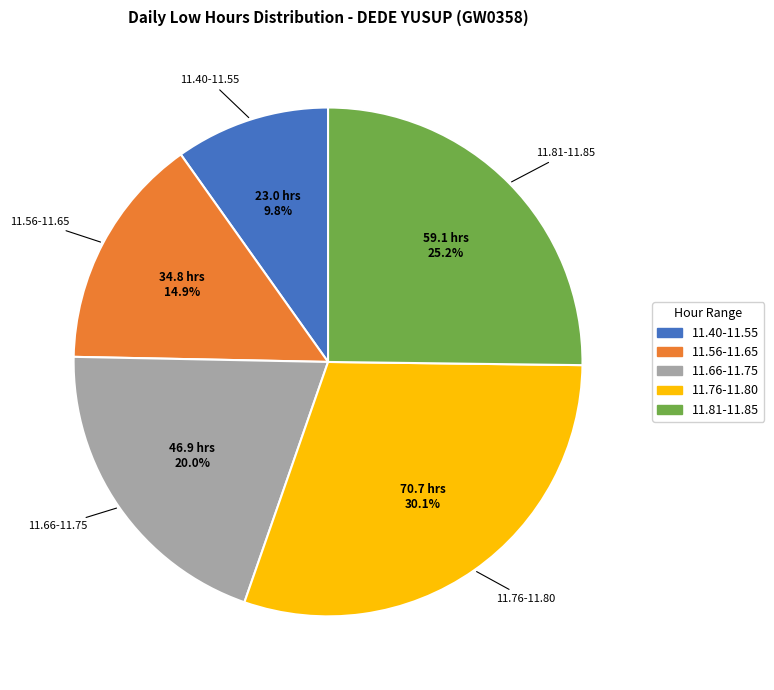

Which category has the biggest portion of the pie?

11.76-11.80